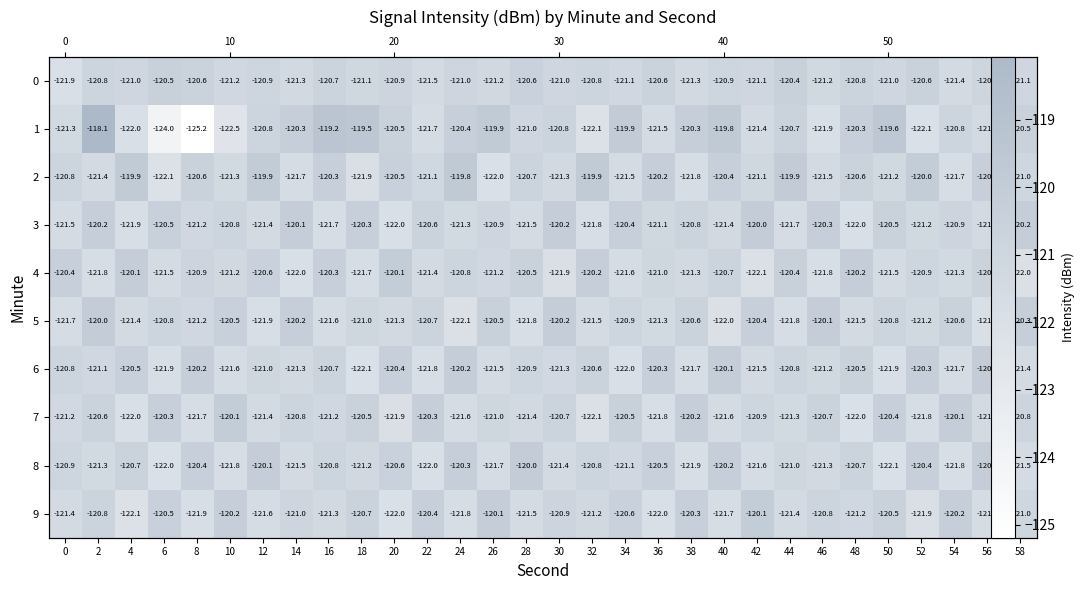

Is it true that 4 equals -121.3 at 38?

True